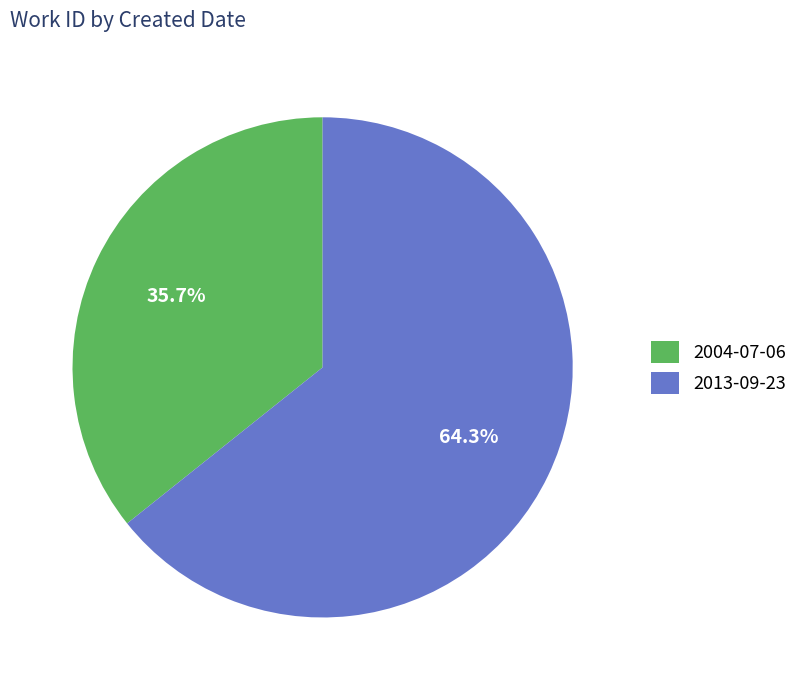

What is the total percentage of 2013-09-23 and 2004-07-06?

100.0%